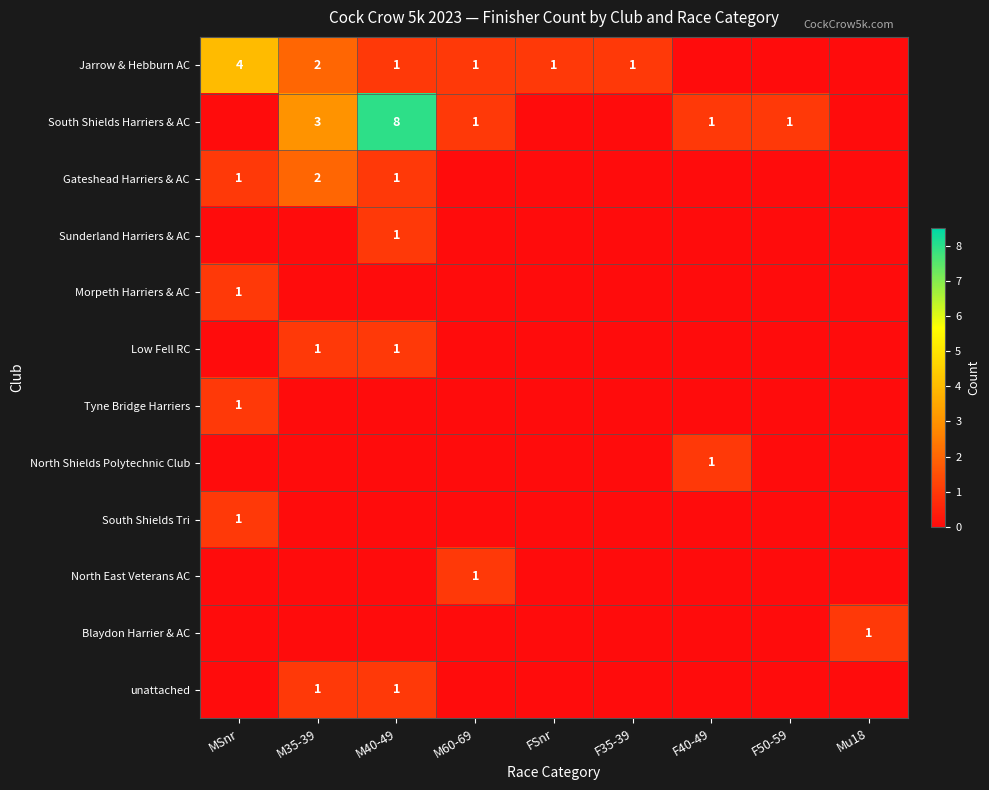

Which has a higher value, M60-69 or M35-39?

M35-39